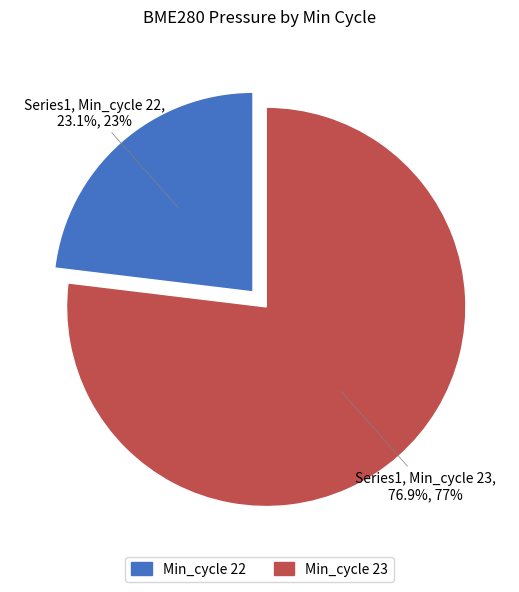

Count the number of slices in the pie.

2